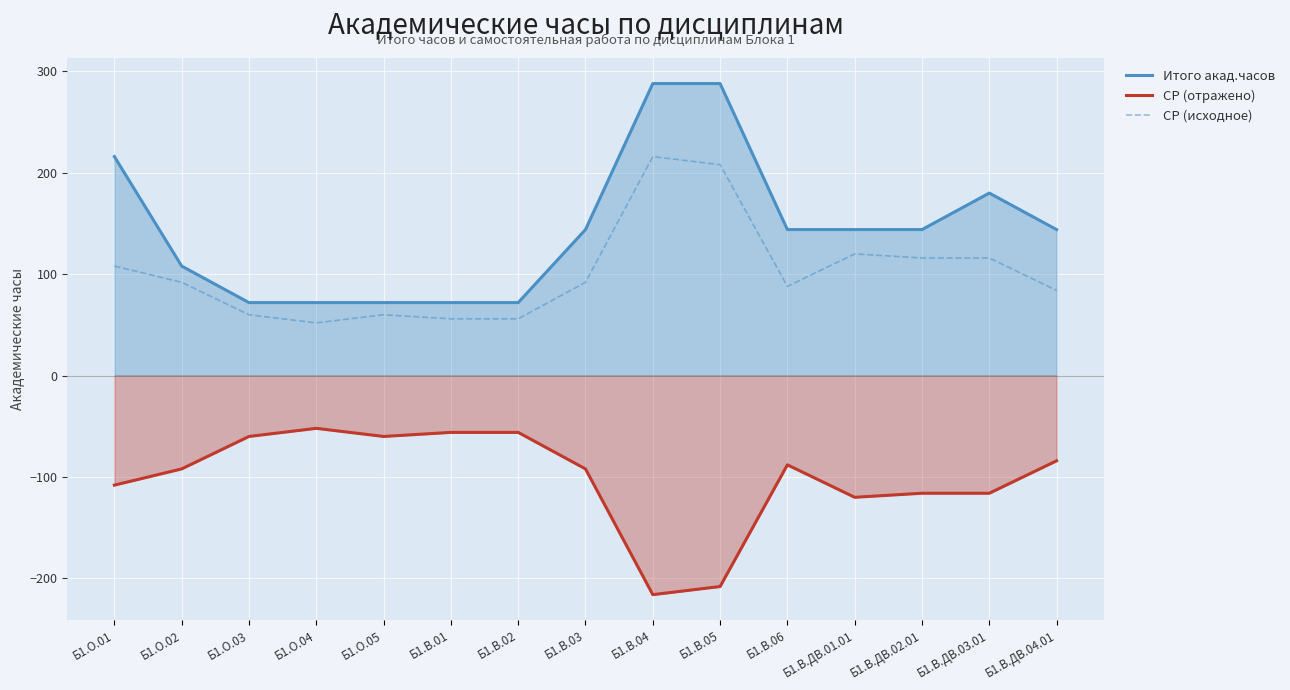

At which category does СР (исходное) reach its first local peak?

Б1.О.05